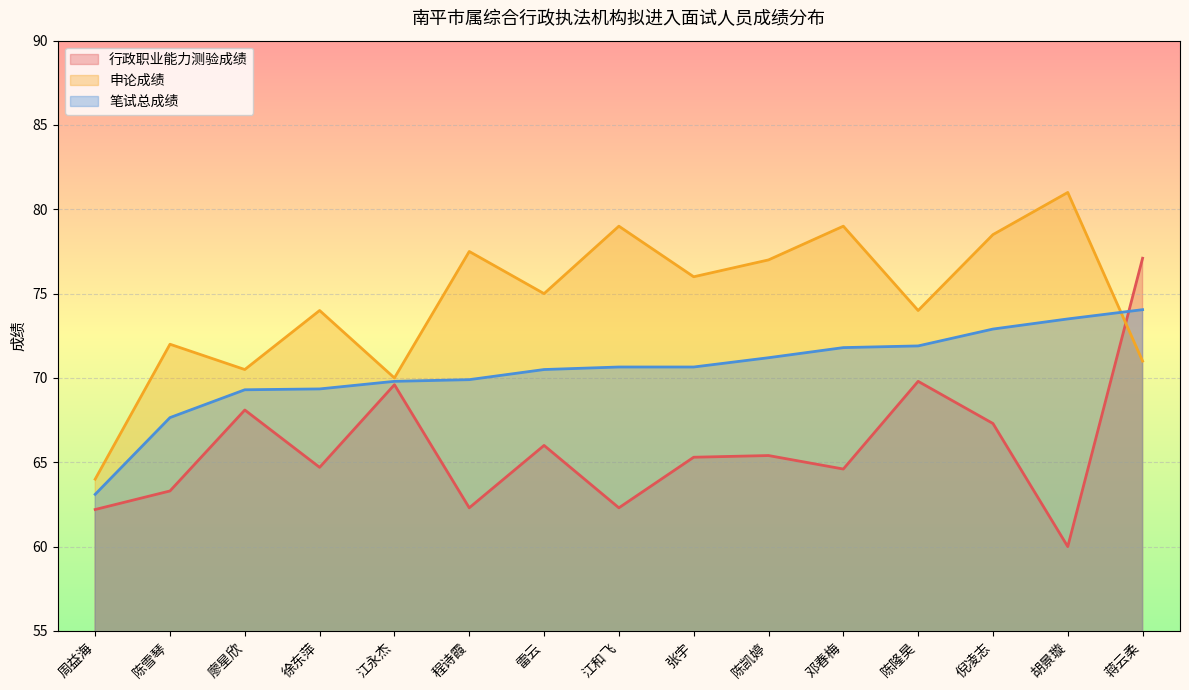

What are all the series names shown in the legend?

行政职业能力测验成绩, 申论成绩, 笔试总成绩